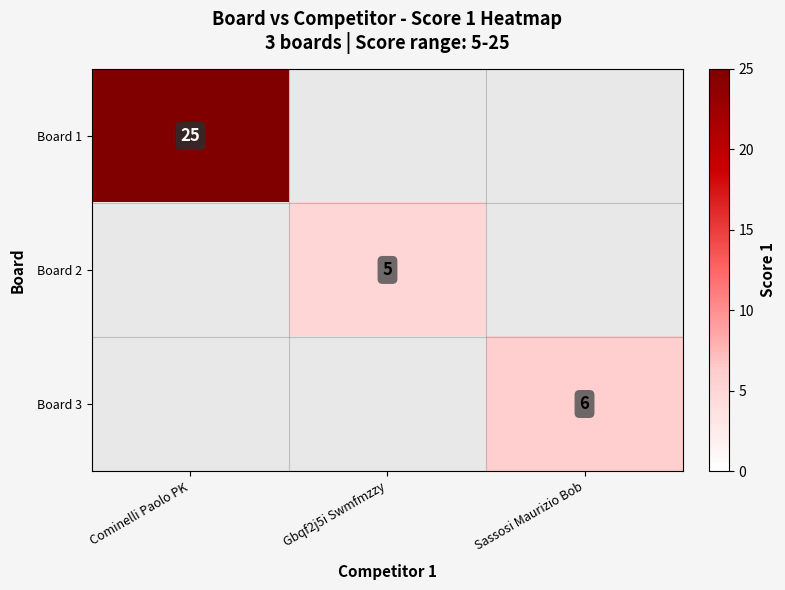

The Board 1 series shows 12 at Cominelli Paolo PK. True or false?

False